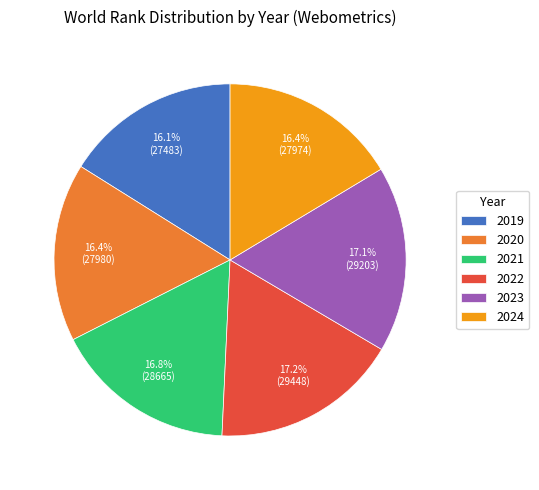

What is the ratio of the value at 2021 to the value at 2024?

1.0